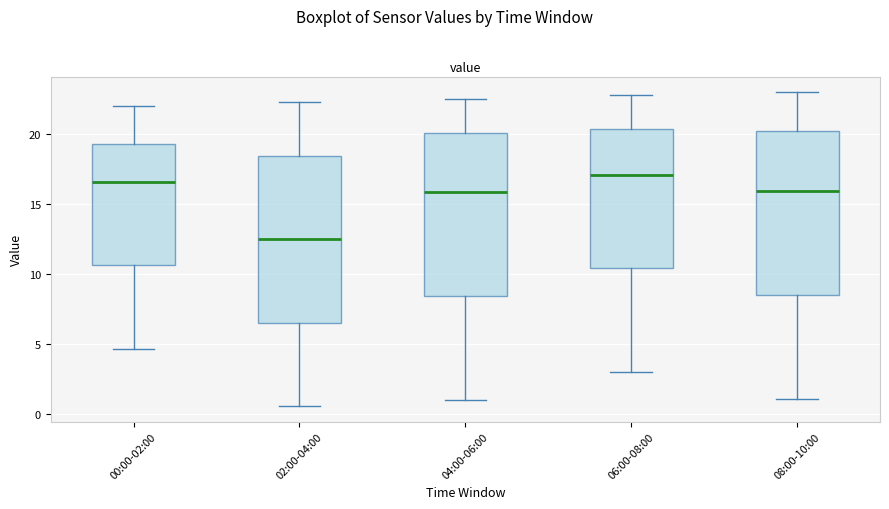

Which box's median line is the lowest?

02:00-04:00